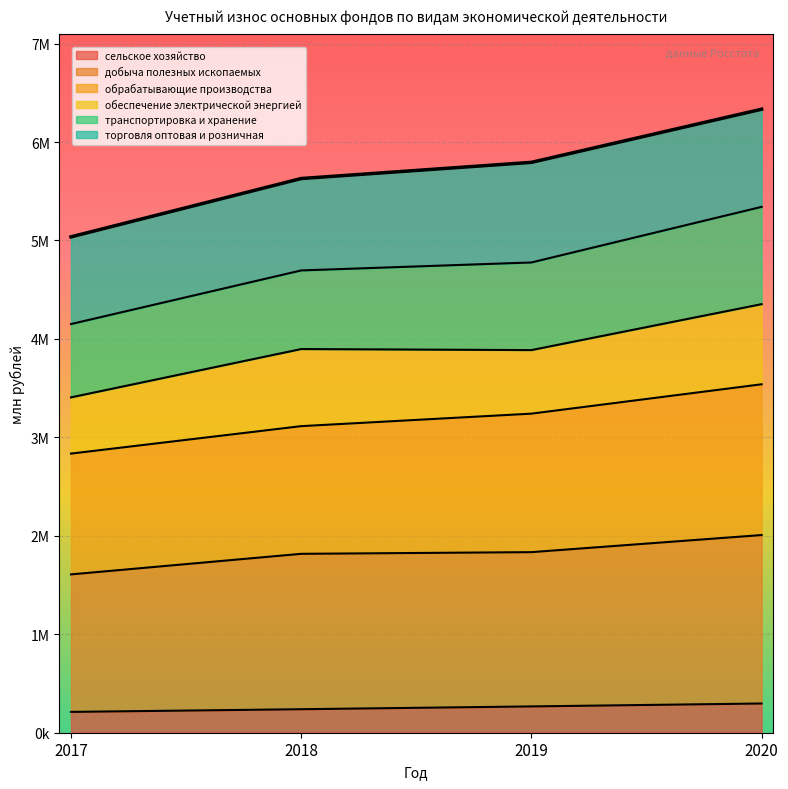

What is the difference between the maximum and minimum values in the сельское хозяйство series?

85274